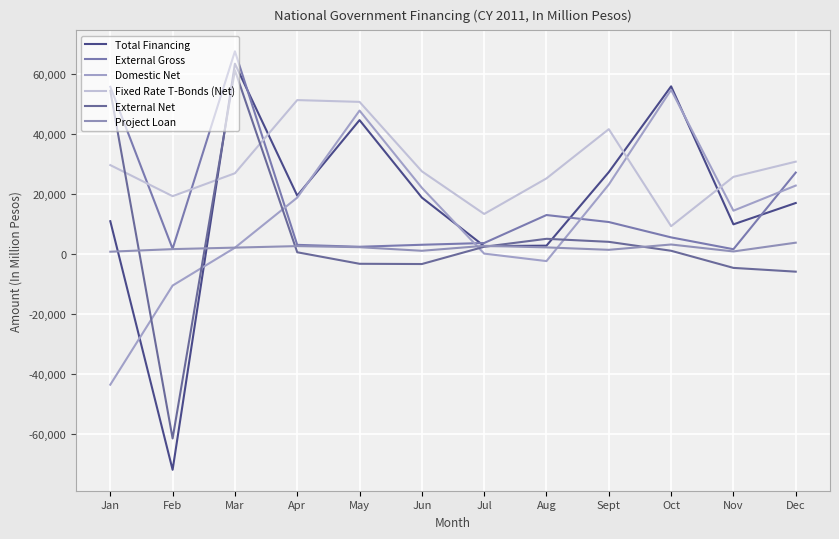

Which category has the lowest value in the Domestic Net series?

Jan